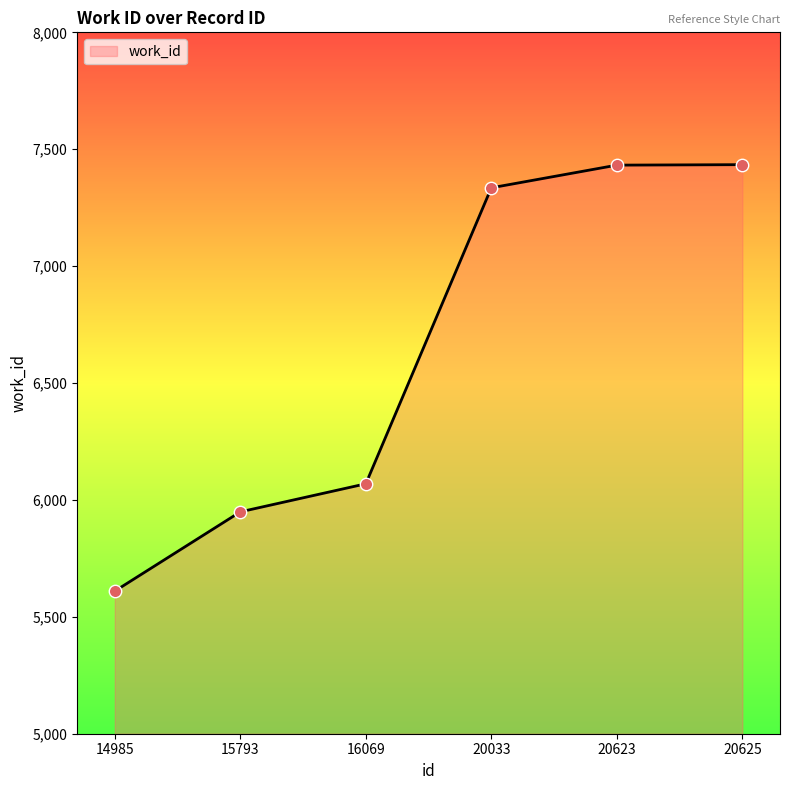

What is the change in value from 14985 to 20623?

+1822